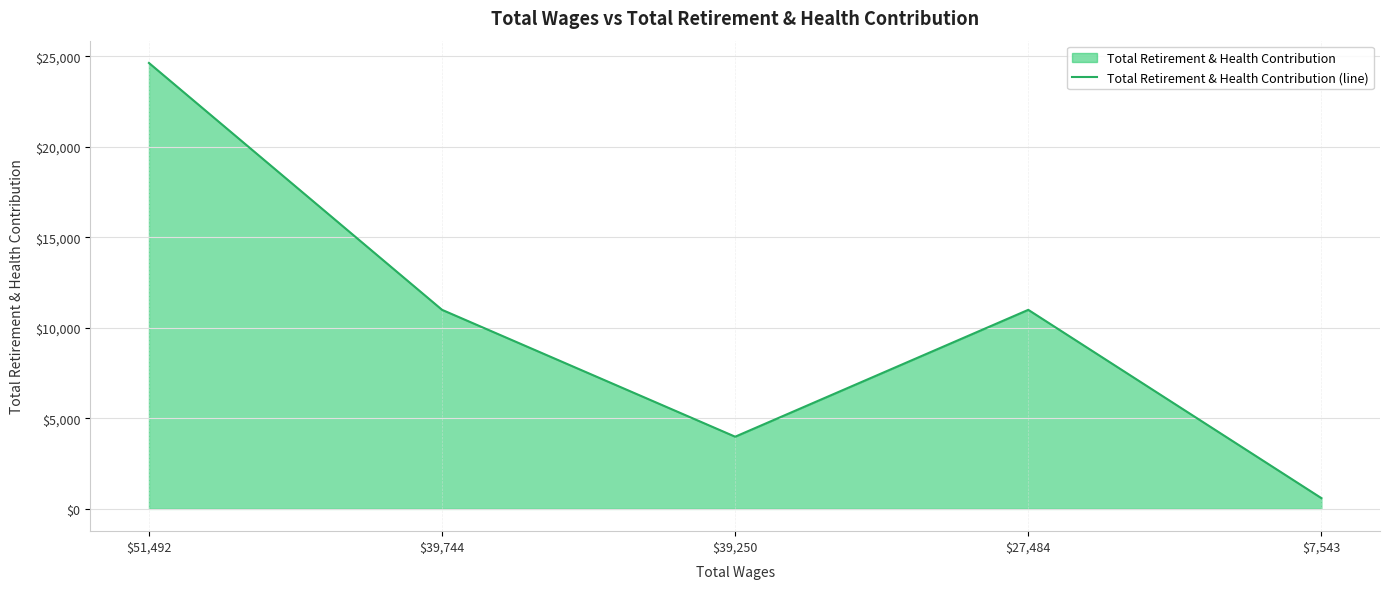

The value at $39,744 is 4503. True or false?

False